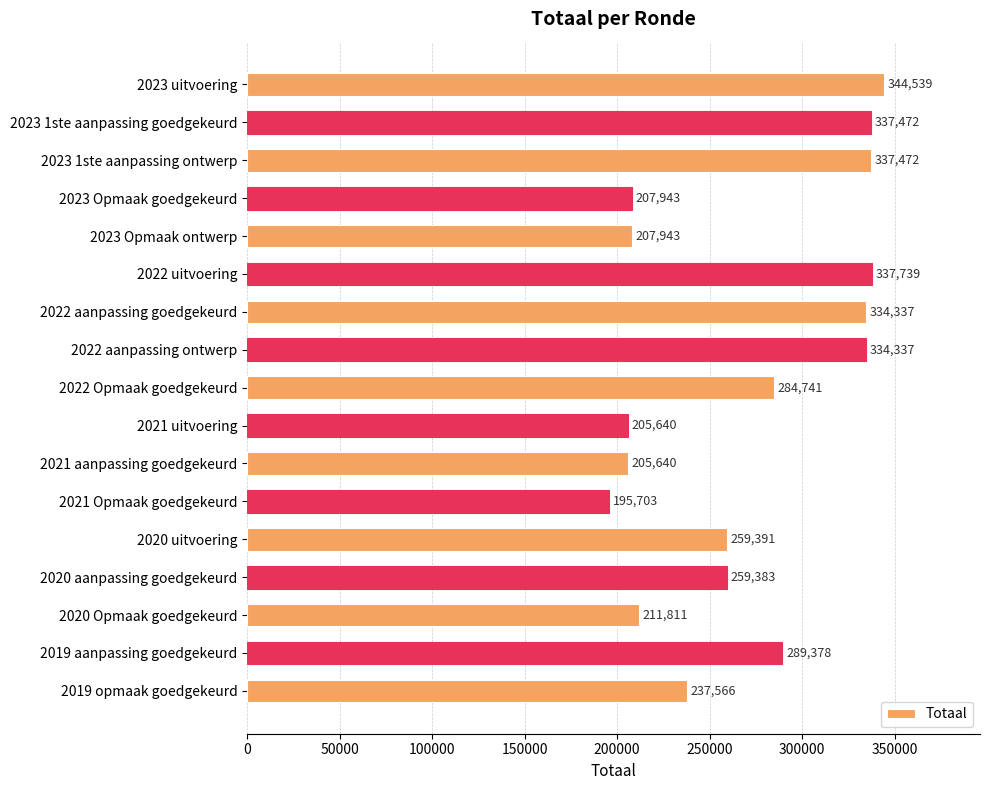

Reading top to bottom, extract all data points from this chart.

2023 uitvoering=344539	2023 1ste aanpassing goedgekeurd=337472	2023 1ste aanpassing ontwerp=337472	2023 Opmaak goedgekeurd=207943	2023 Opmaak ontwerp=207943	2022 uitvoering=337739	2022 aanpassing goedgekeurd=334337	2022 aanpassing ontwerp=334337	2022 Opmaak goedgekeurd=284741	2021 uitvoering=205640	2021 aanpassing goedgekeurd=205640	2021 Opmaak goedgekeurd=195703	2020 uitvoering=259391	2020 aanpassing goedgekeurd=259383	2020 Opmaak goedgekeurd=211811	2019 aanpassing goedgekeurd=289378	2019 opmaak goedgekeurd=237566